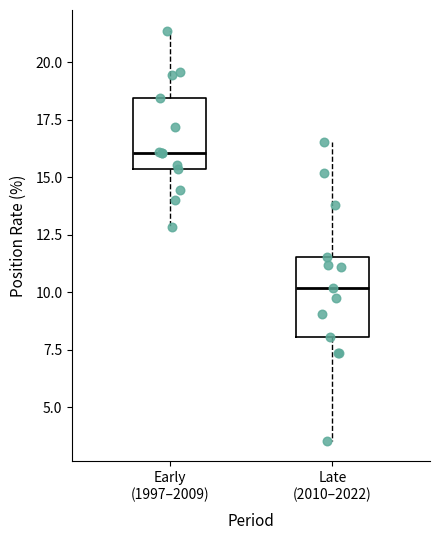

Which box's median line is the highest?

Early (1997–2009)